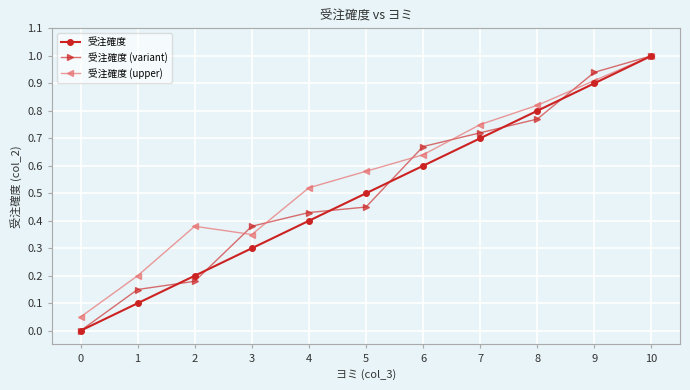

How many values in the 受注確度 series exceed 0?

10